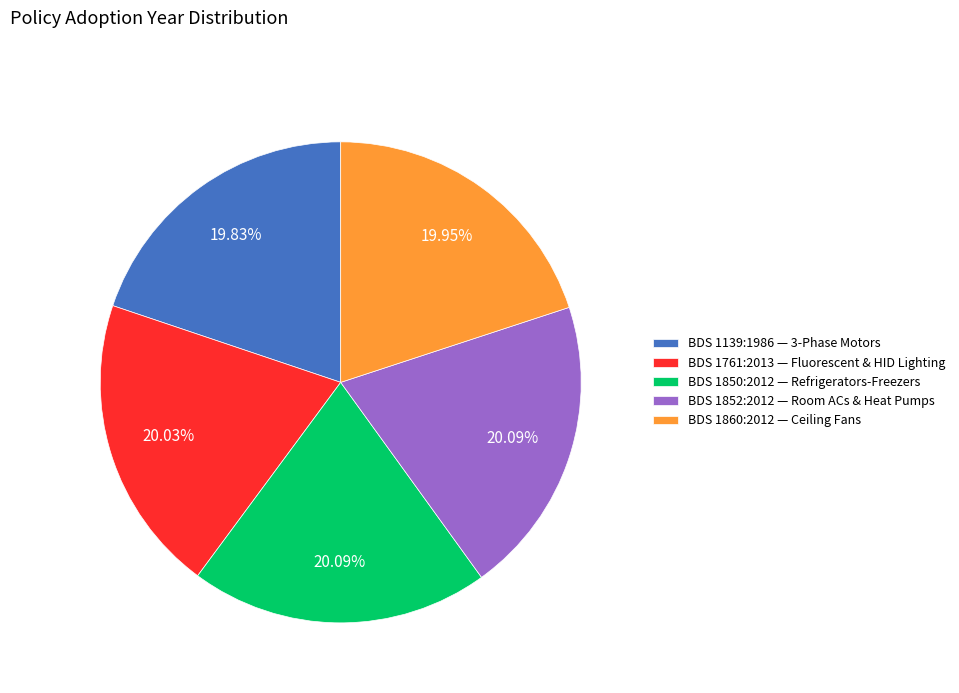

How many slices are in this pie chart?

5